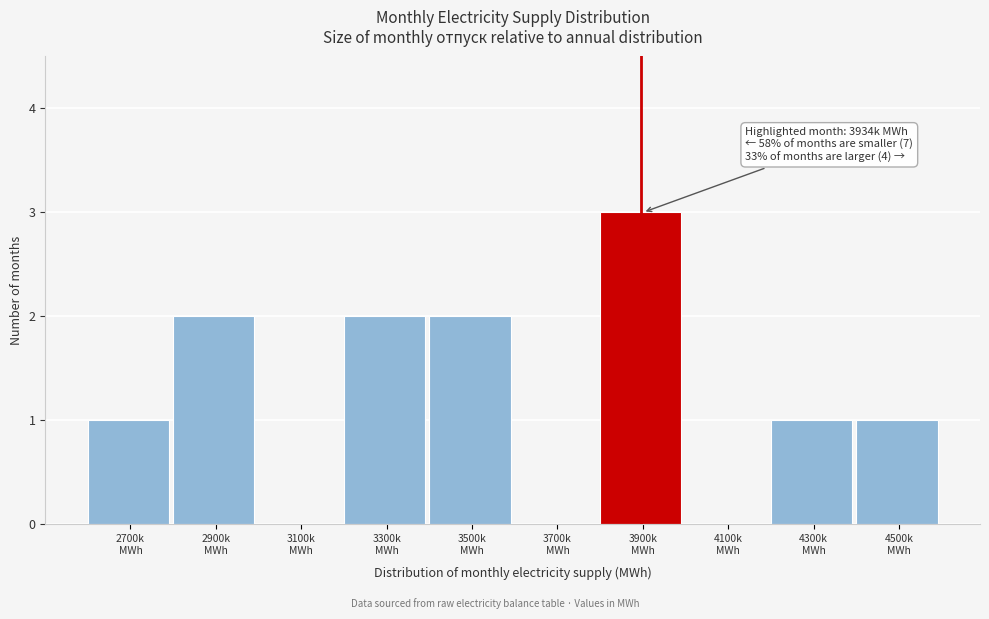

What is the sum of all values?

12